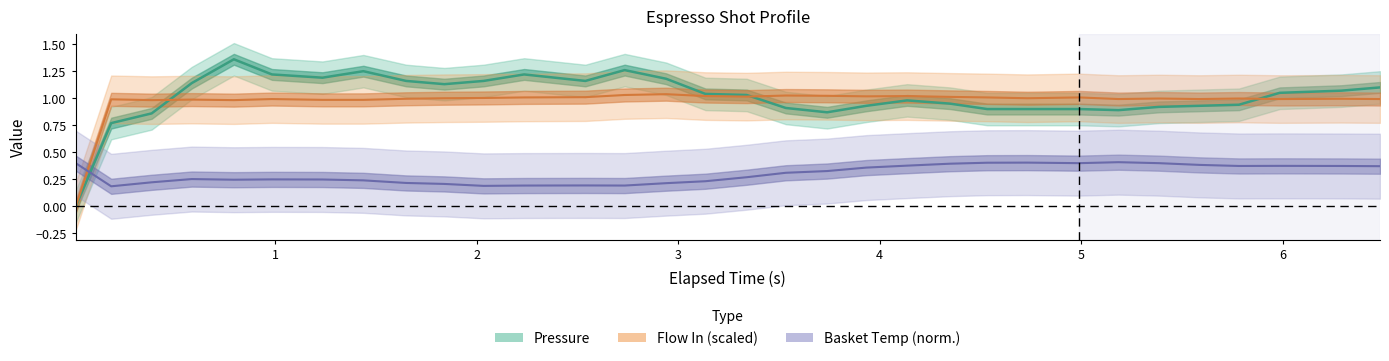

How many interior local valleys does the flow_in series have?

8